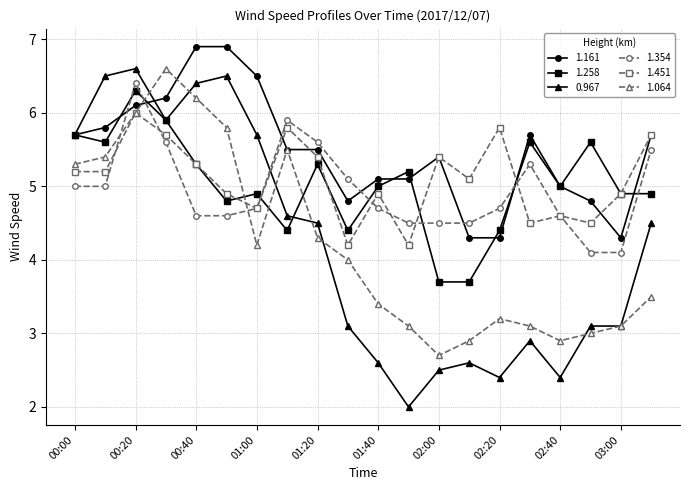

Which series has the largest range (max minus min)?

0.967